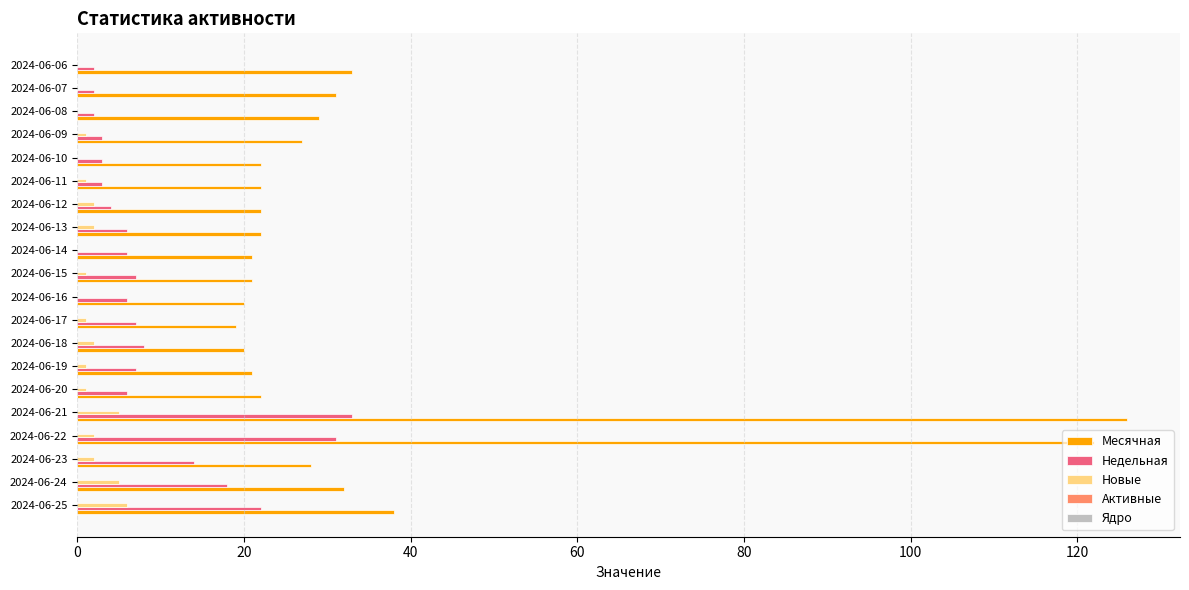

Which category has the highest value in the Месячная series?

2024-06-21